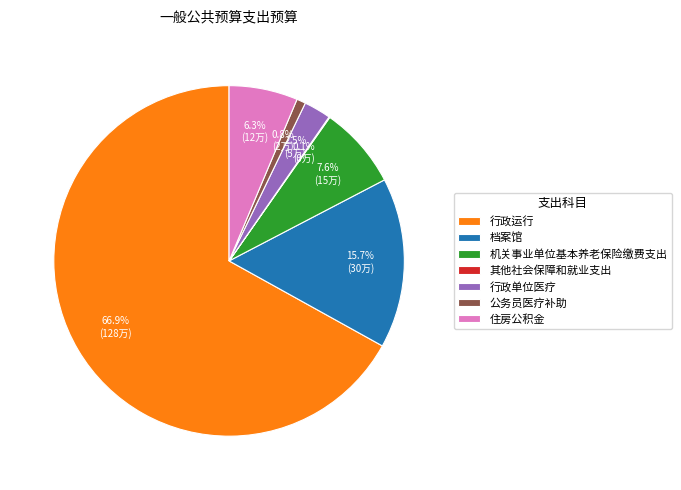

What portion of the pie excludes 公务员医疗补助?

99.2%